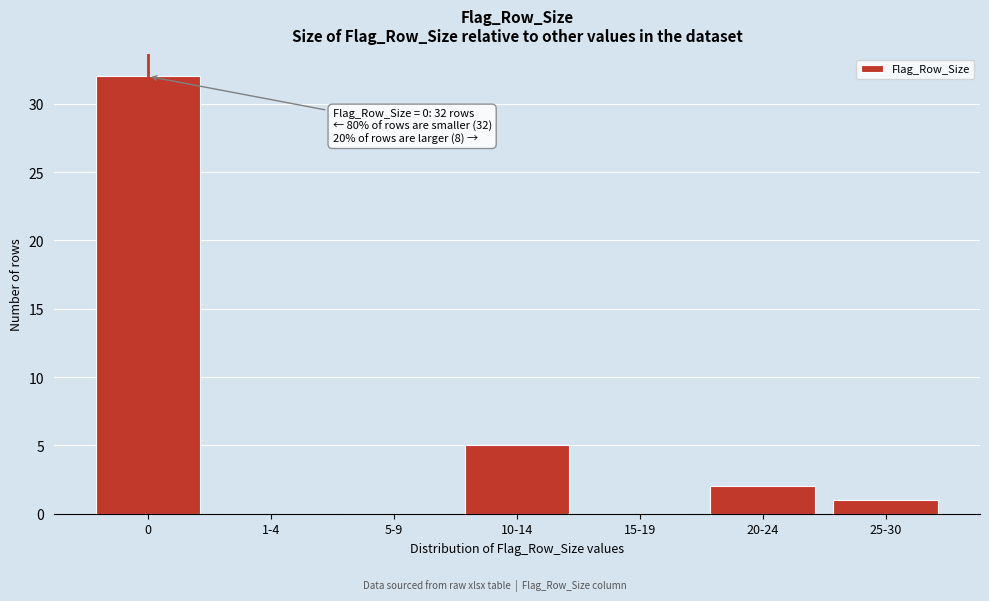

Reading left to right, transcribe all the data shown in this chart.

0=32	1-4=0	5-9=0	10-14=5	15-19=0	20-24=2	25-30=1